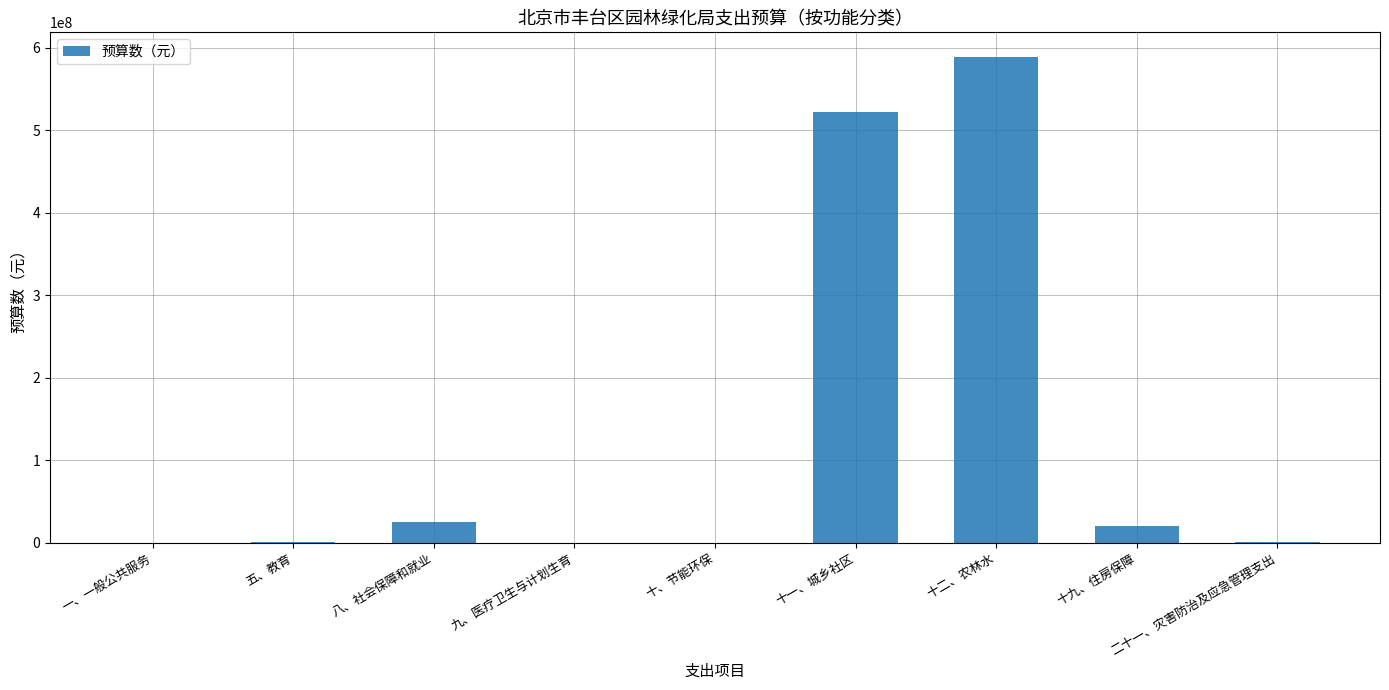

Which category has the highest value across all series?

十二、农林水